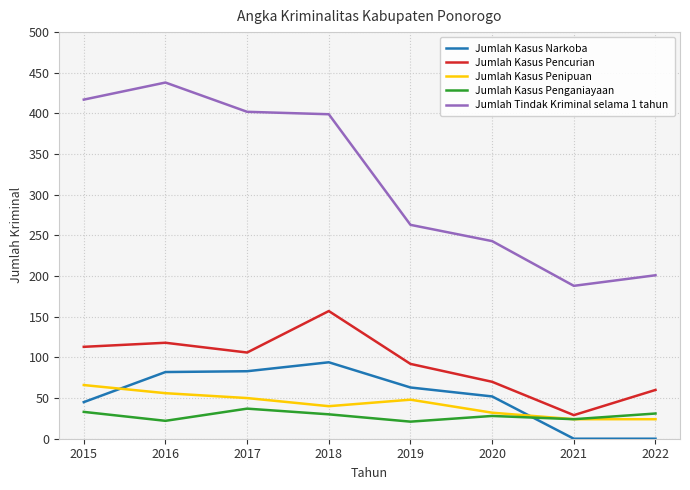

List the series in order of their peak value, highest first.

Jumlah Tindak Kriminal selama 1 tahun, Jumlah Kasus Pencurian, Jumlah Kasus Narkoba, Jumlah Kasus Penipuan, Jumlah Kasus Penganiayaan